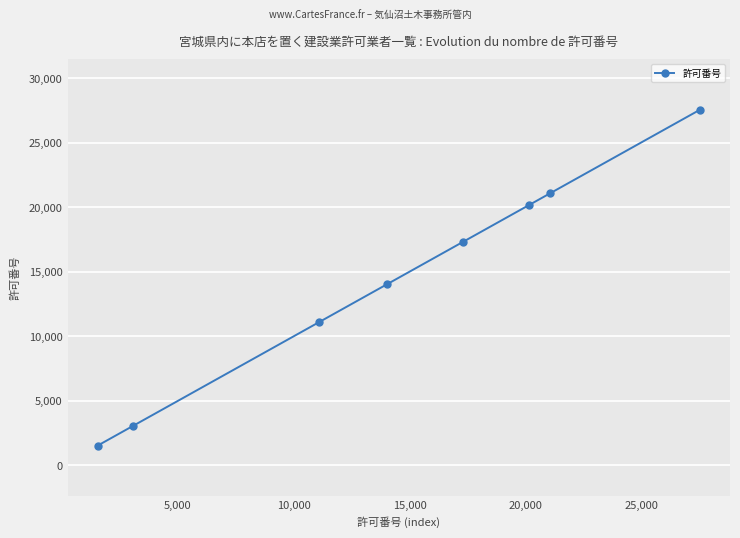

Reading right to left, transcribe all the data shown in this chart.

27539	21087	20171	17321	14013	11090	3043	1531